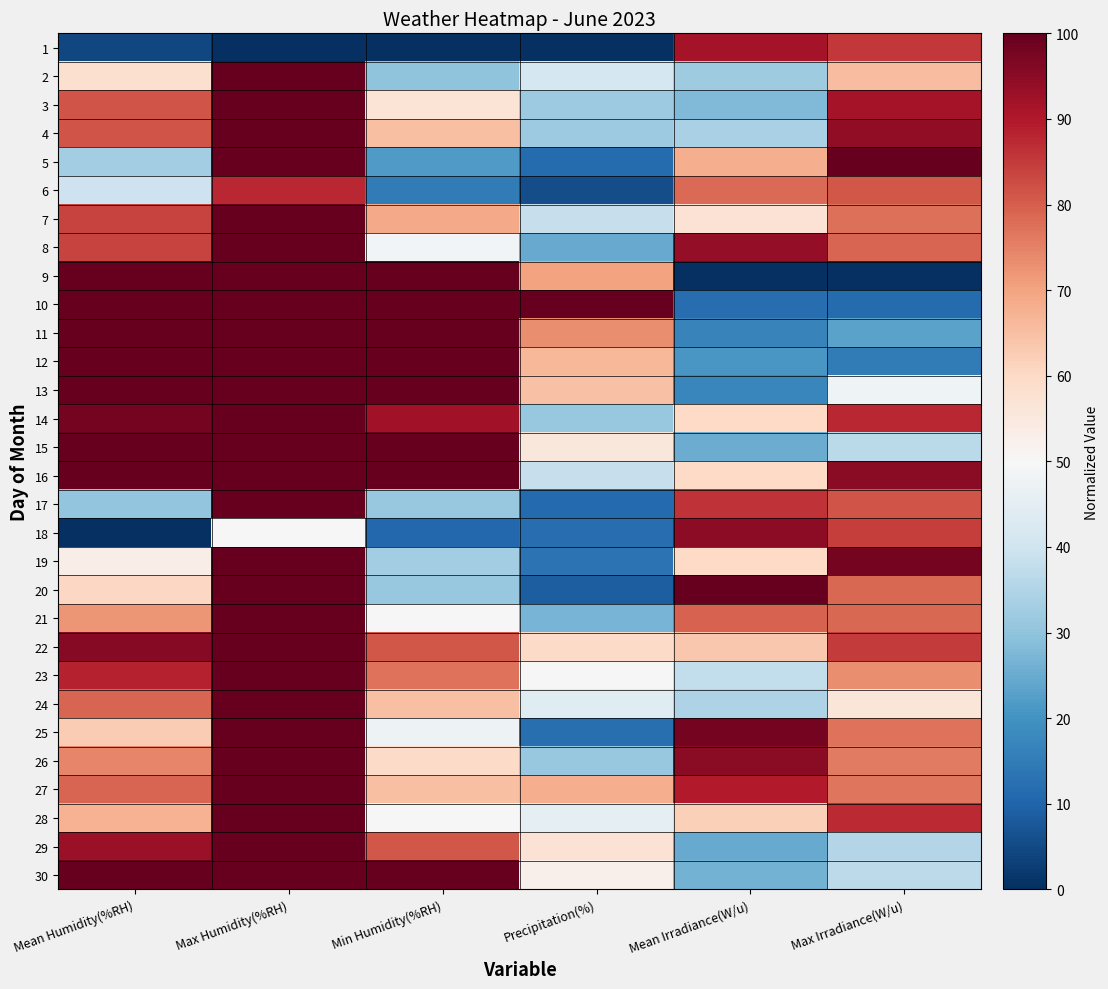

Rank the series by their maximum value, from lowest to highest.

6, 1, 18, 2, 3, 4, 5, 7, 8, 9, 10, 11, 12, 13, 14, 15, 16, 17, 19, 20, 21, 22, 23, 24, 25, 26, 27, 28, 29, 30